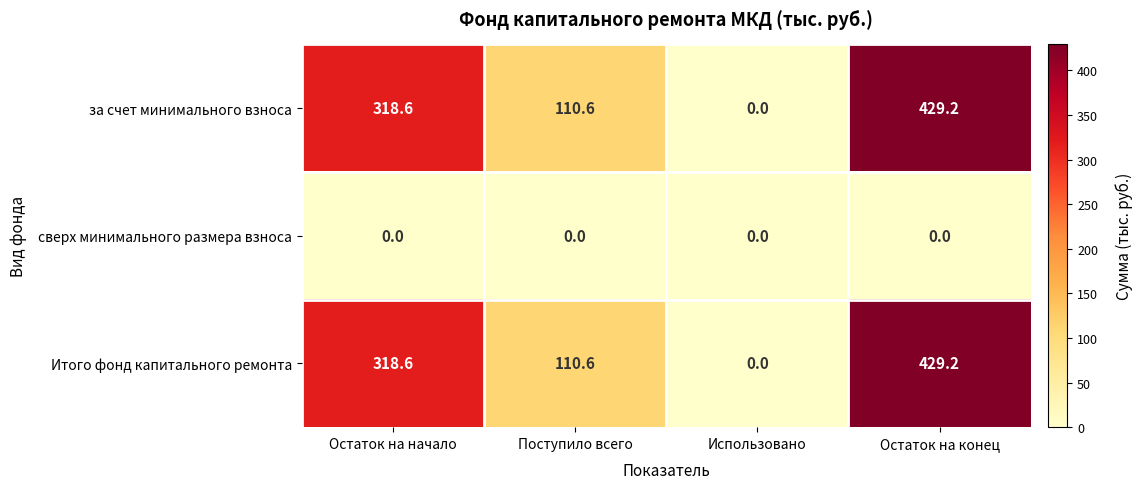

What is the difference between the highest and lowest values at Остаток на конец?

429.2